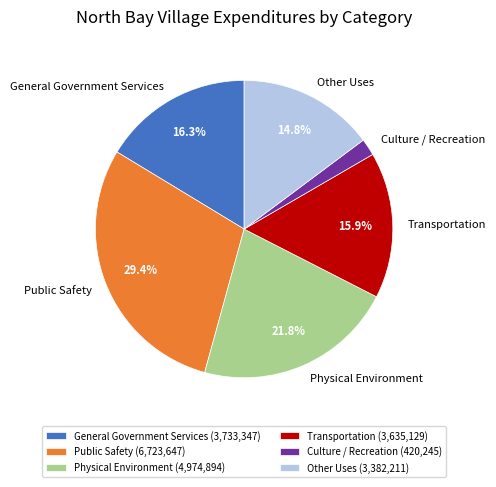

Approximately how many times larger is the value at Other Uses compared to Public Safety?

0.5